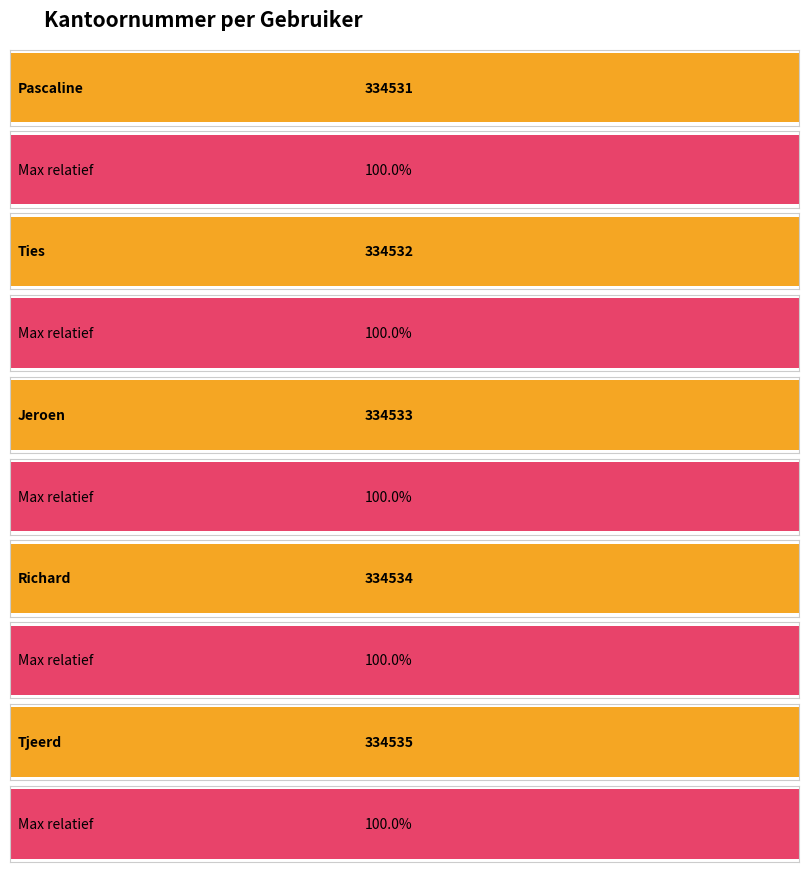

What is the value of the 3rd bar from the left?

334533